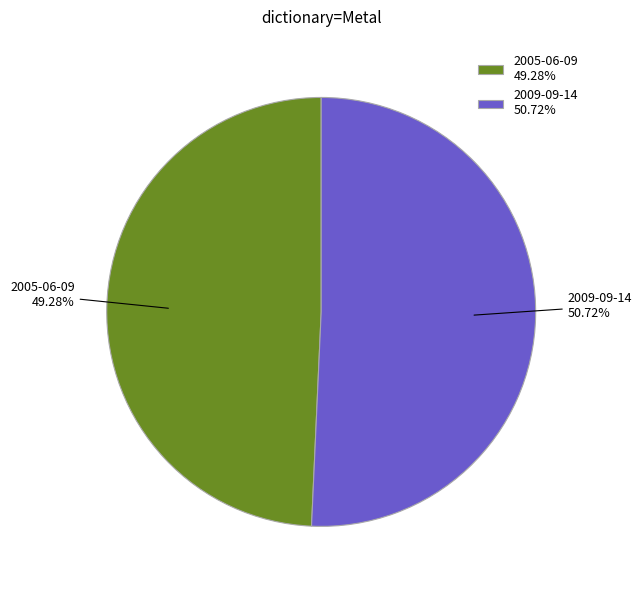

Which has a higher value, 2009-09-14 or 2005-06-09?

2009-09-14